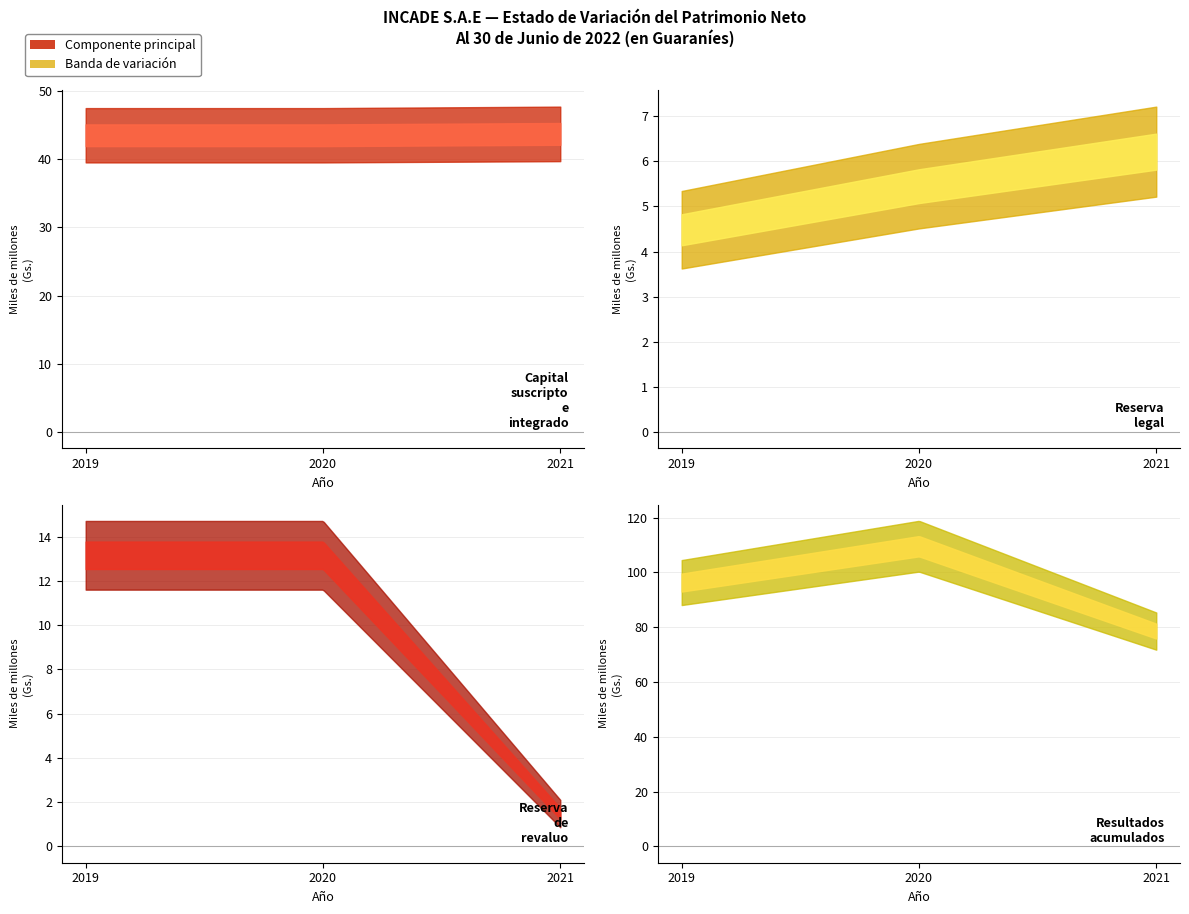

At 2020, list the series in order from smallest to largest.

Reserva legal, Reserva de revaluo, Capital suscripto e integrado, Resultados acumulados